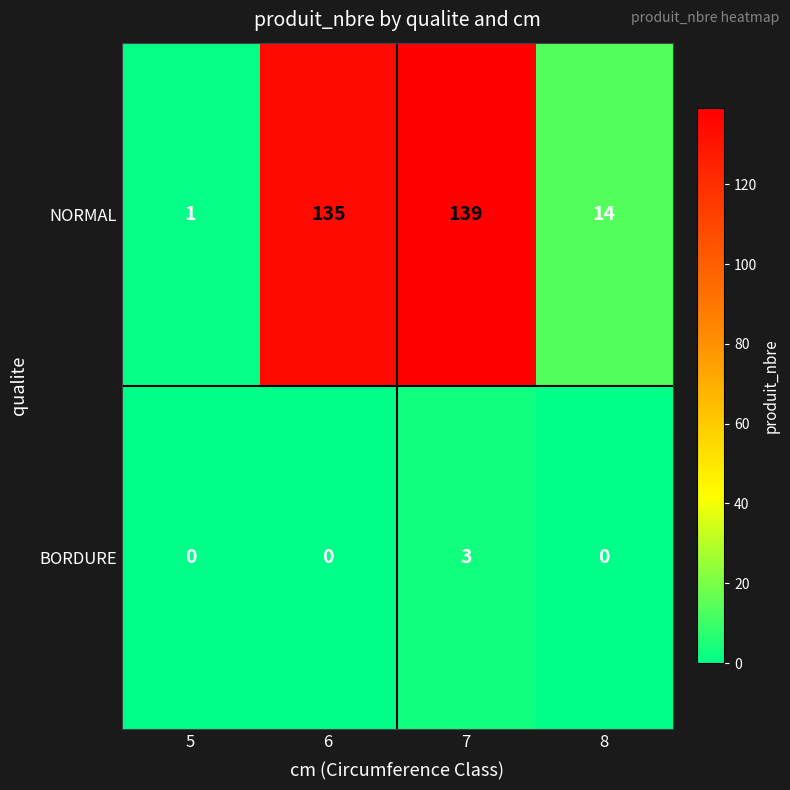

Is the value of BORDURE at 7 greater than the value of NORMAL at 7?

No